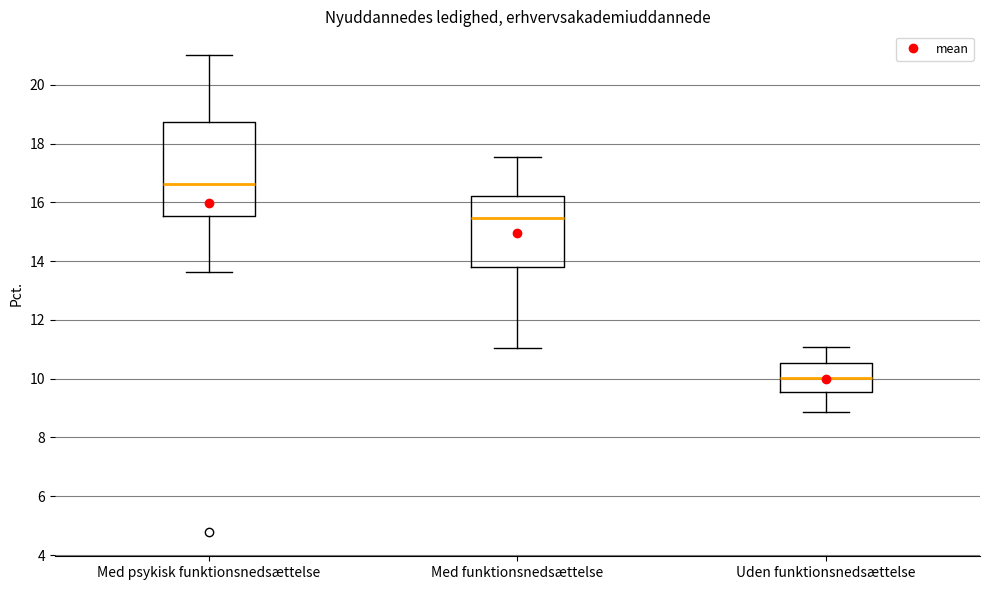

Where is the lower edge of the box for Uden funktionsnedsættelse on the y-axis? The values are not printed on the chart, so give them approximately, as read against the axis.

9.6